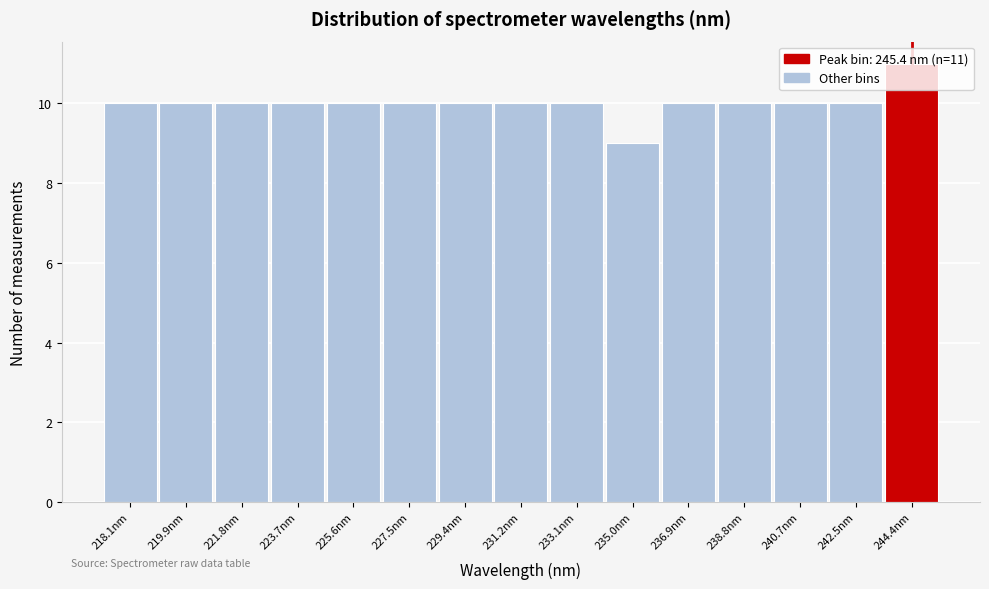

What is the sum of the values at 229.4nm and 233.1nm?

20